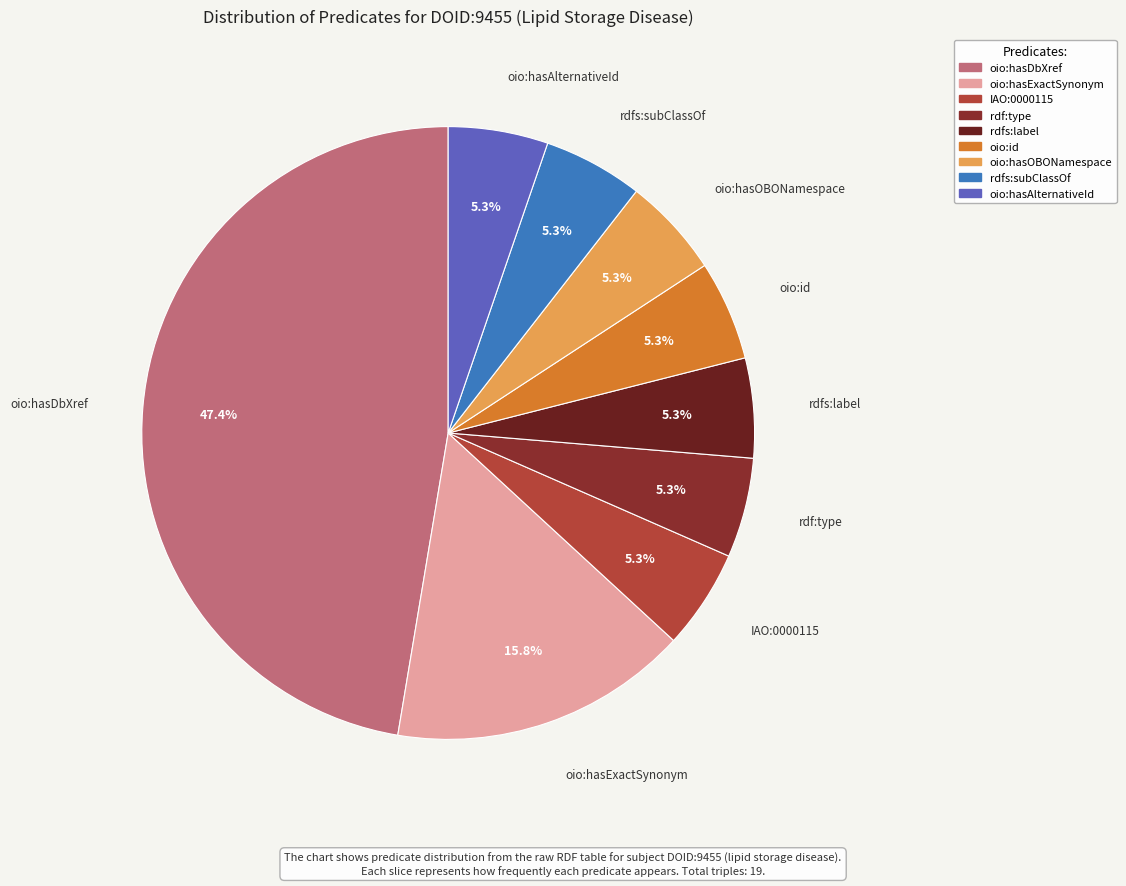

Between IAO:0000115 and oio:hasDbXref, which is larger?

oio:hasDbXref